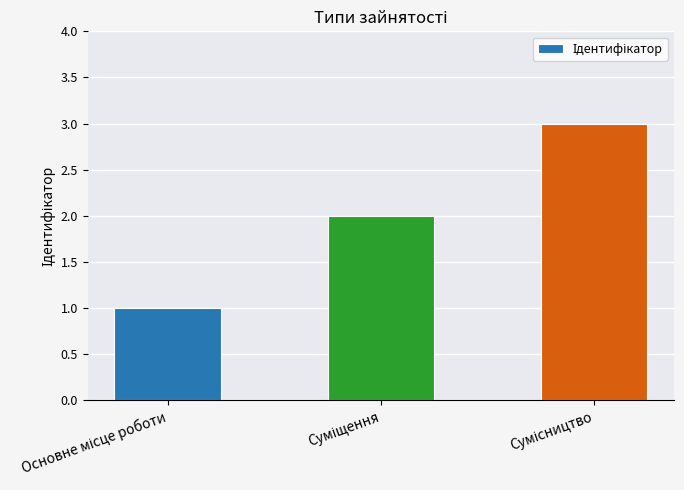

What is the greatest value displayed?

3